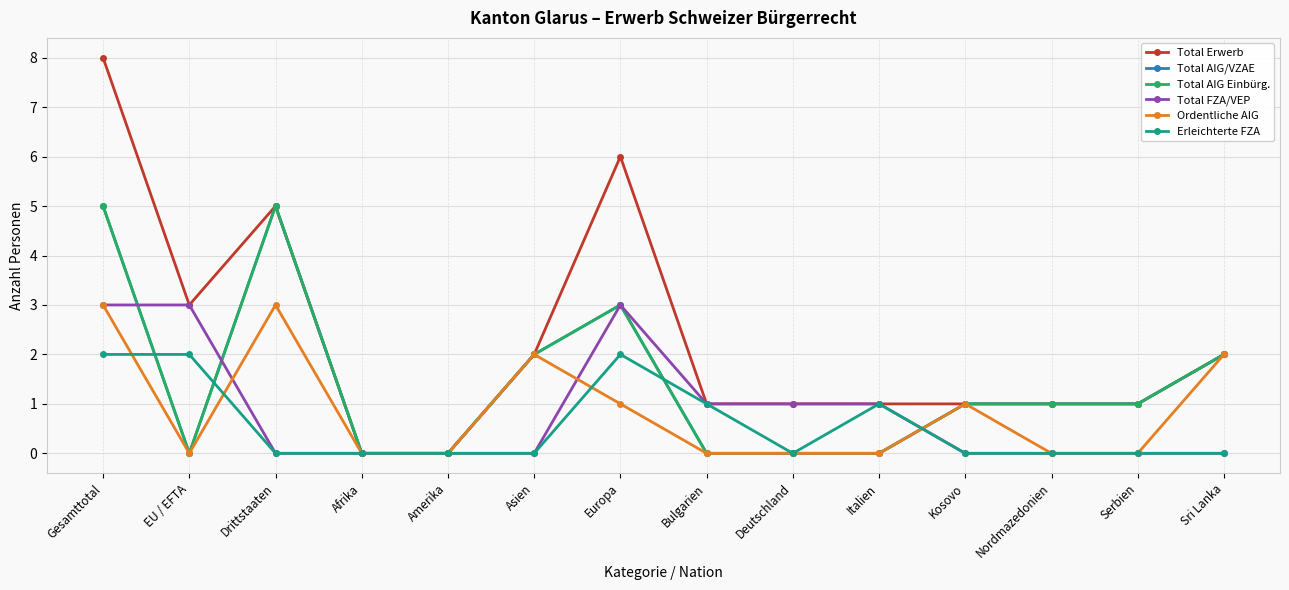

Does the chart have visible grid lines?

Yes